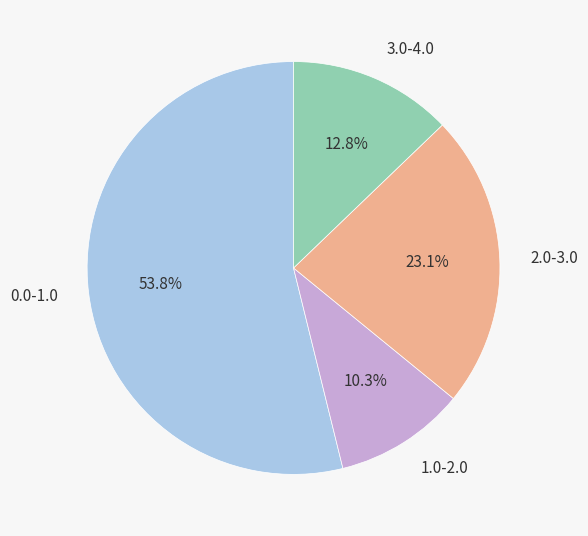

How many segments does this pie chart have?

4